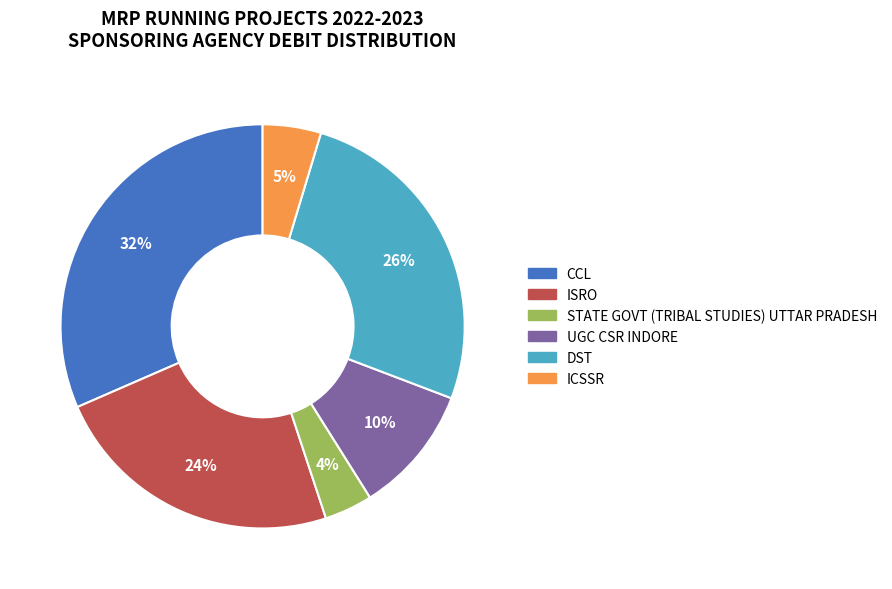

What percentage is the CCL slice, to the nearest percent?

32%